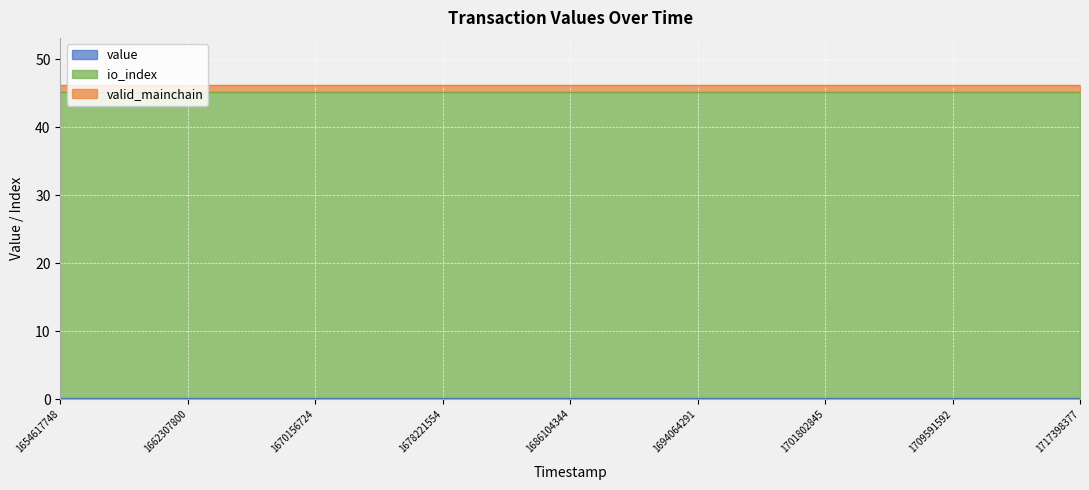

Which category has the highest value across all series?

1654617748